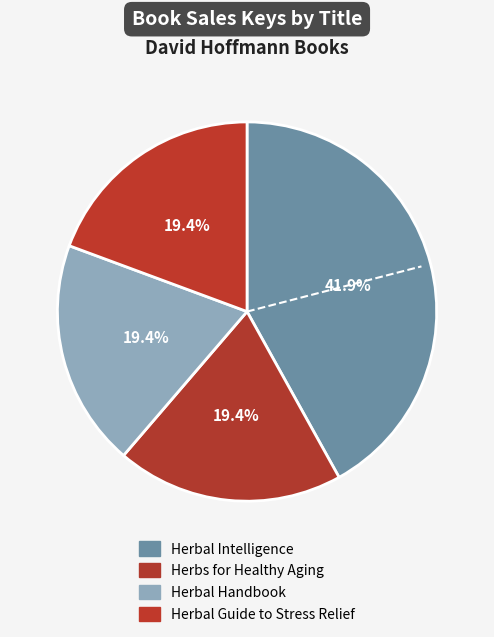

What is the smallest slice in the pie chart?

Herbs for Healthy Aging